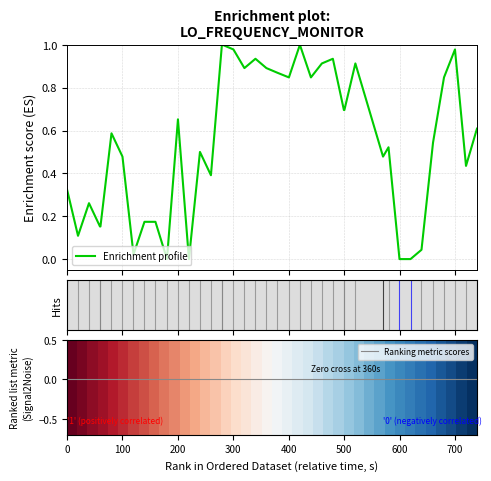

What is the maximum value shown in the chart?

1.0